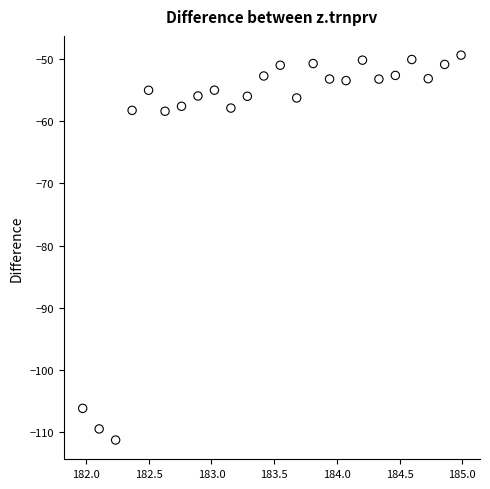

What is the range of Y values (max minus min)?

61.9